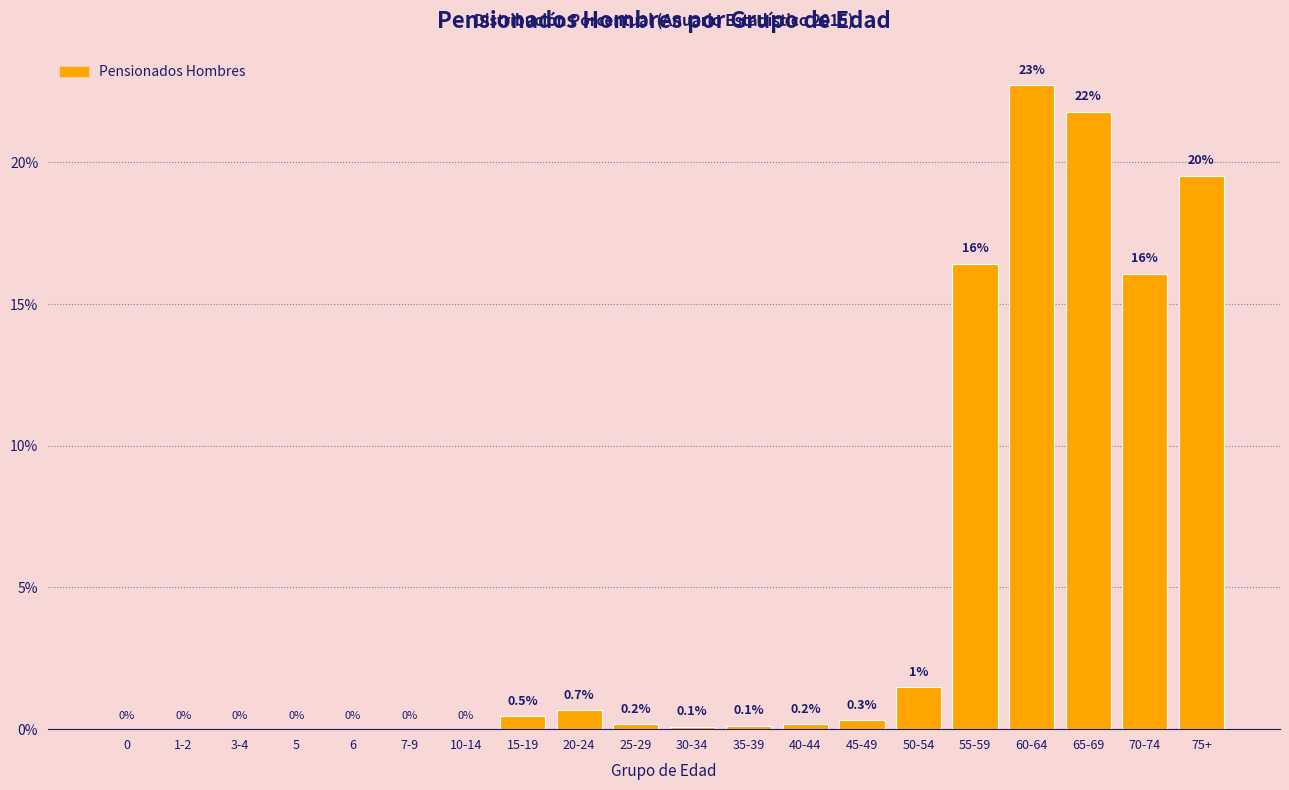

The value at 5 is 13.1. True or false?

False